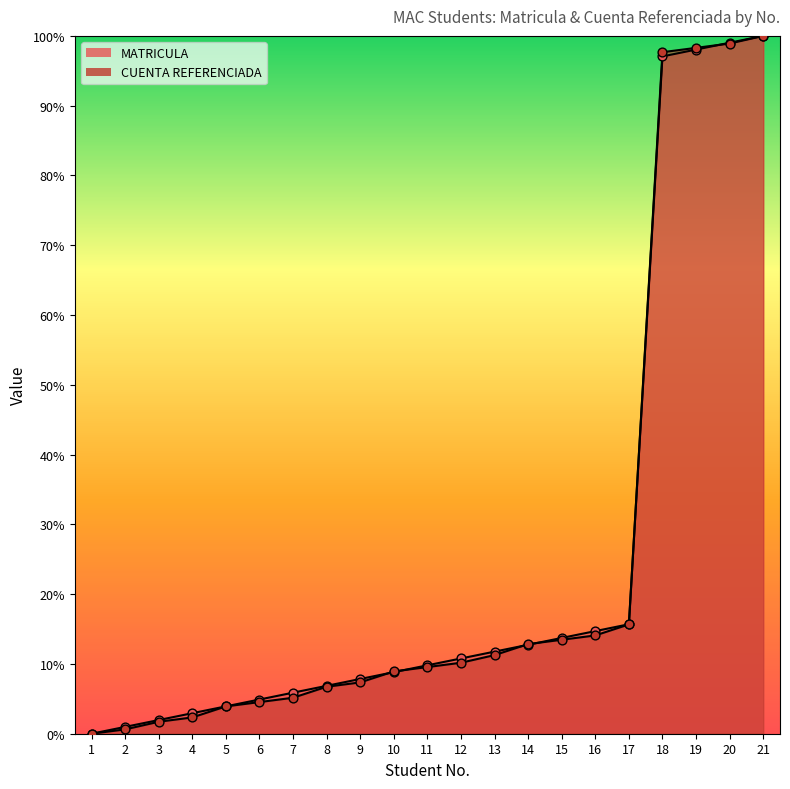

Is the value of CUENTA REFERENCIADA at 7 greater than the value of MATRICULA at 7?

No